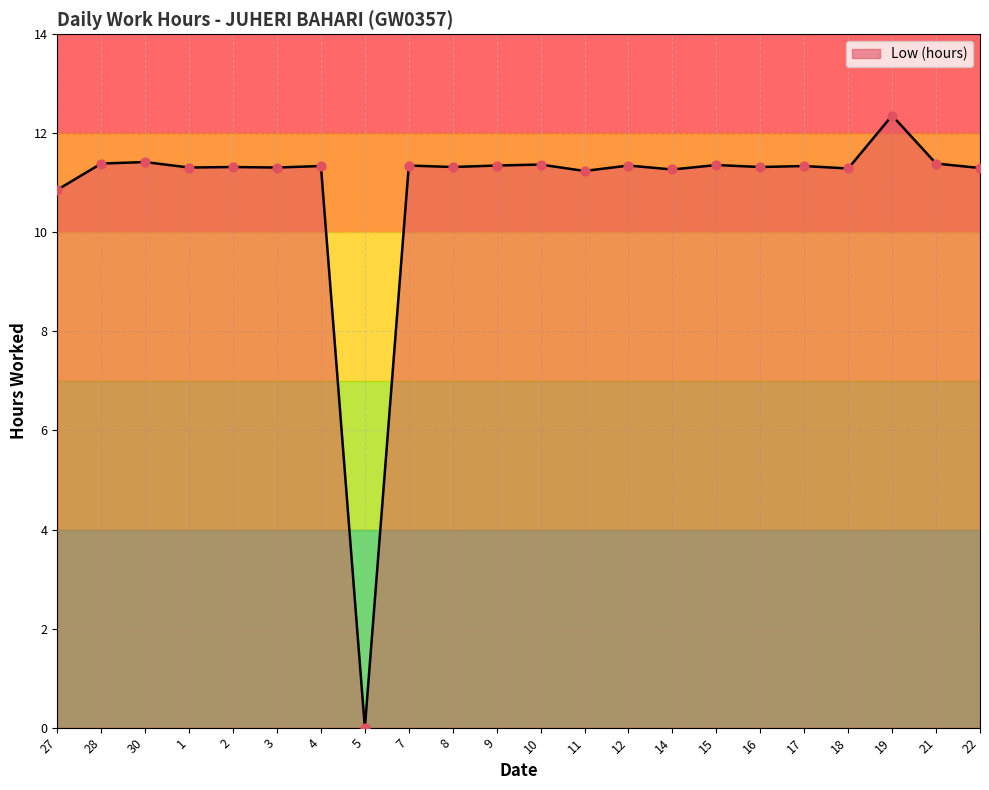

Approximately how many times larger is the value at 19 compared to 17?

1.1